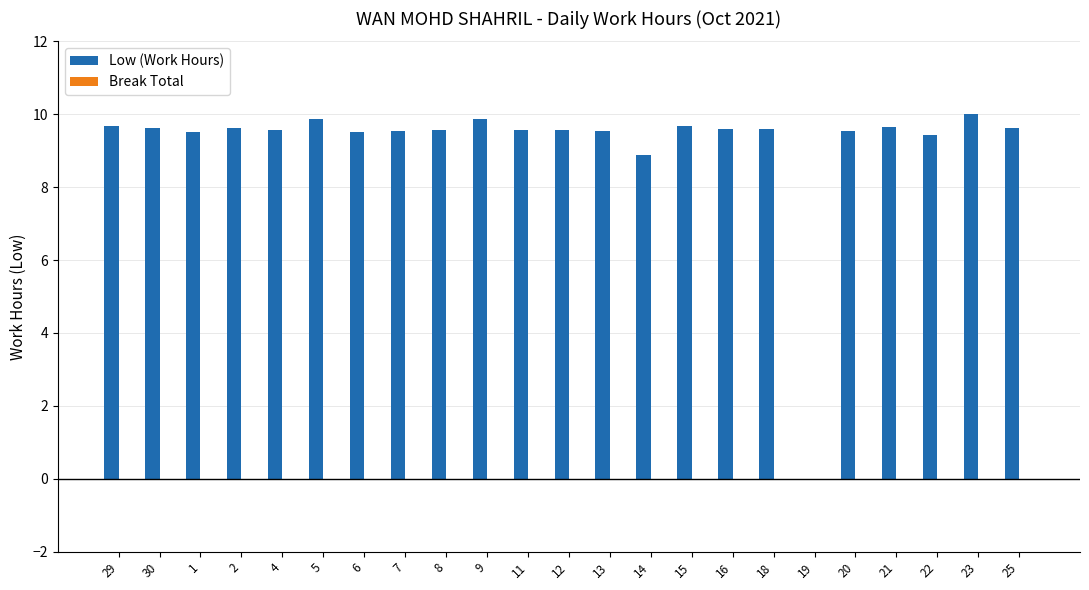

What is the maximum value shown in the chart?

10.0